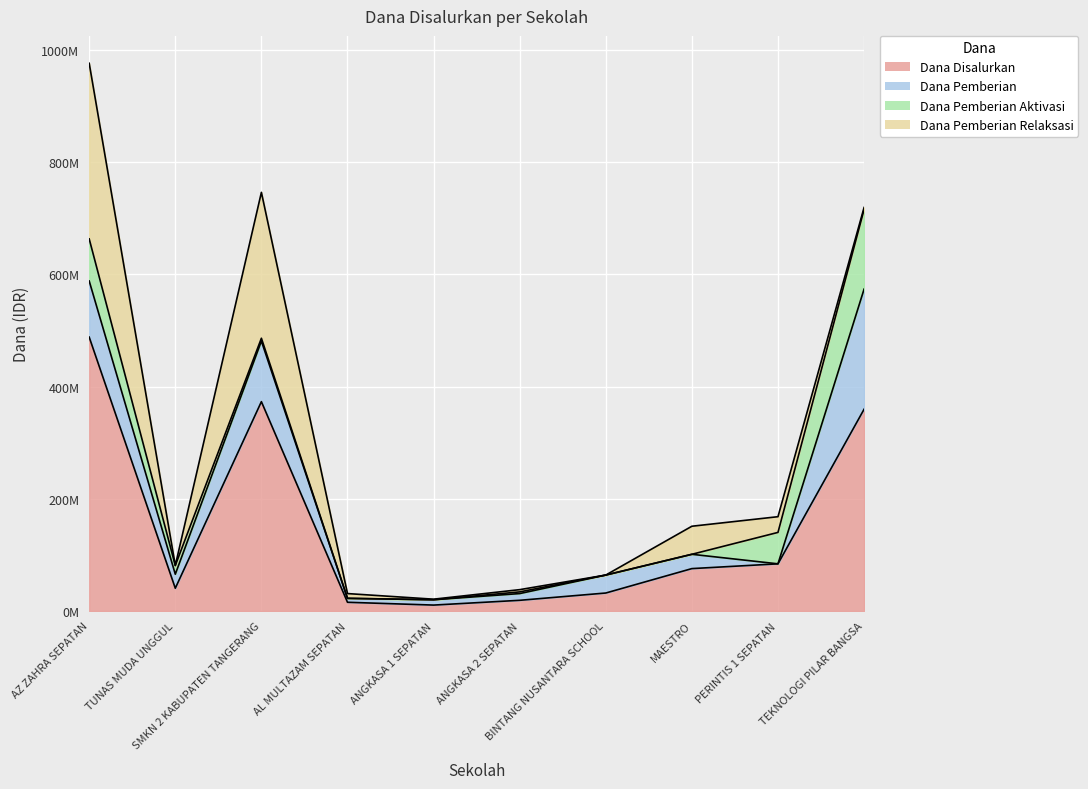

Which series has the largest range (max minus min)?

Dana Disalurkan